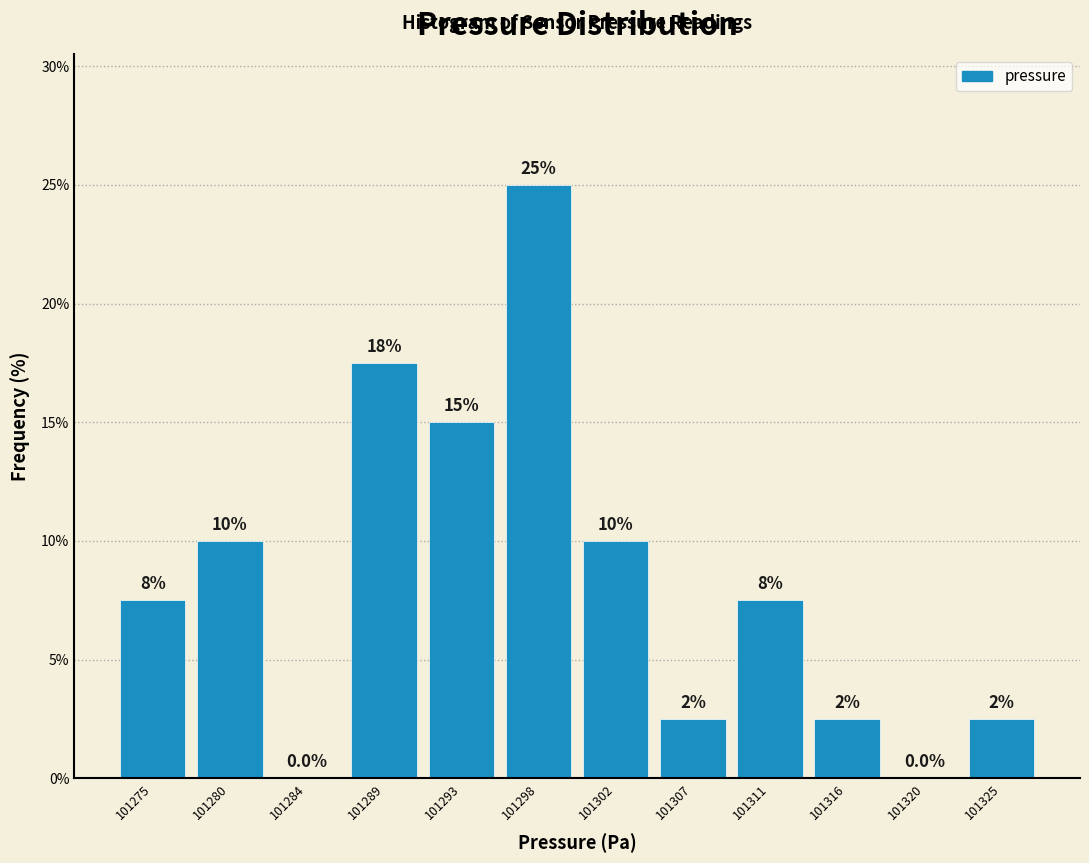

Reading left to right, transcribe all the data shown in this chart.

101275=7.5	101280=10.0	101284=0.0	101289=17.5	101293=15.0	101298=25.0	101302=10.0	101307=2.5	101311=7.5	101316=2.5	101320=0.0	101325=2.5